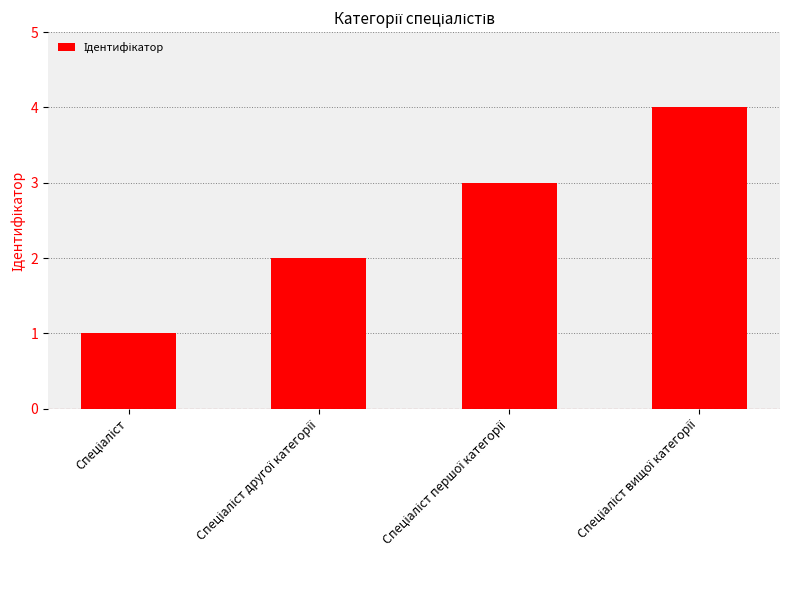

What is the sum of all values?

10